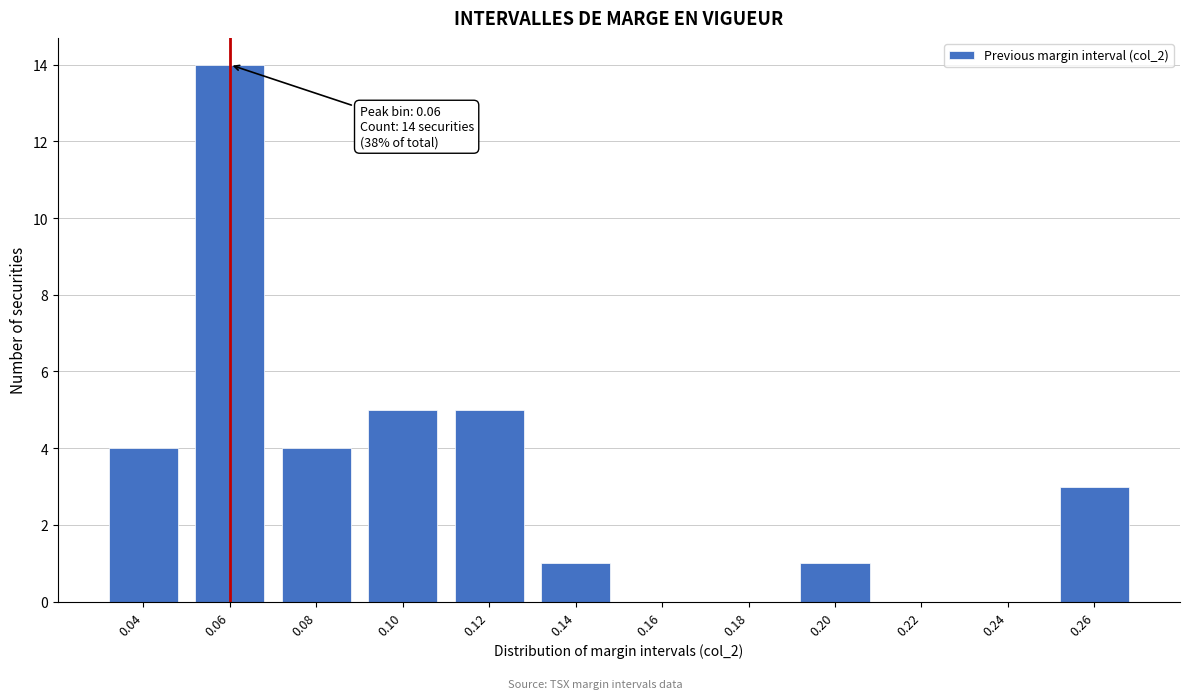

Reading right to left, transcribe all the data shown in this chart.

0.26=3	0.24=0	0.22=0	0.20=1	0.18=0	0.16=0	0.14=1	0.12=5	0.10=5	0.08=4	0.06=14	0.04=4